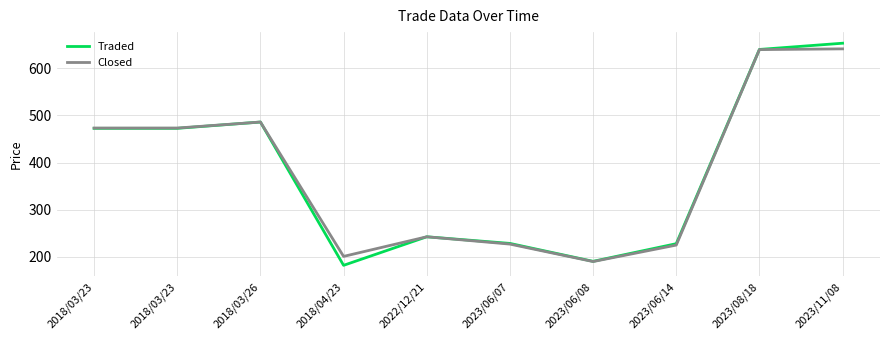

True or false: Closed and Traded cross at least once.

False